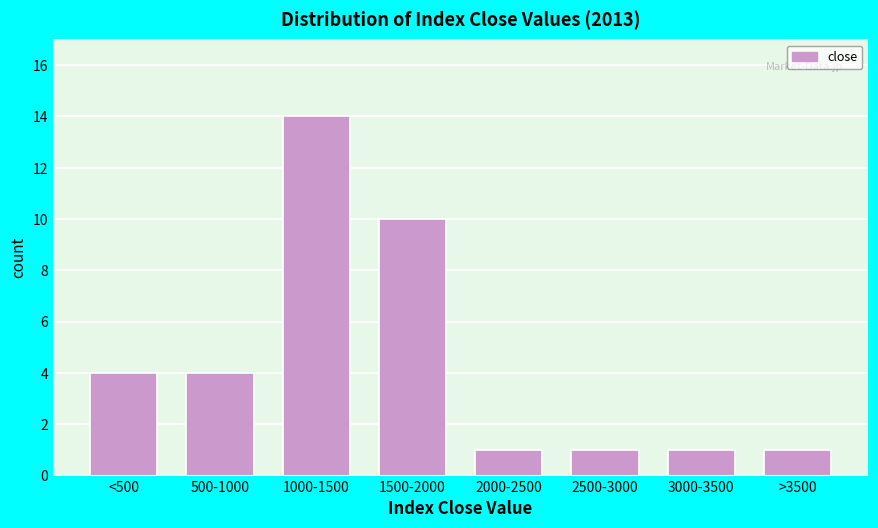

Reading left to right, list all the values displayed in this chart.

<500=4	500-1000=4	1000-1500=14	1500-2000=10	2000-2500=1	2500-3000=1	3000-3500=1	>3500=1